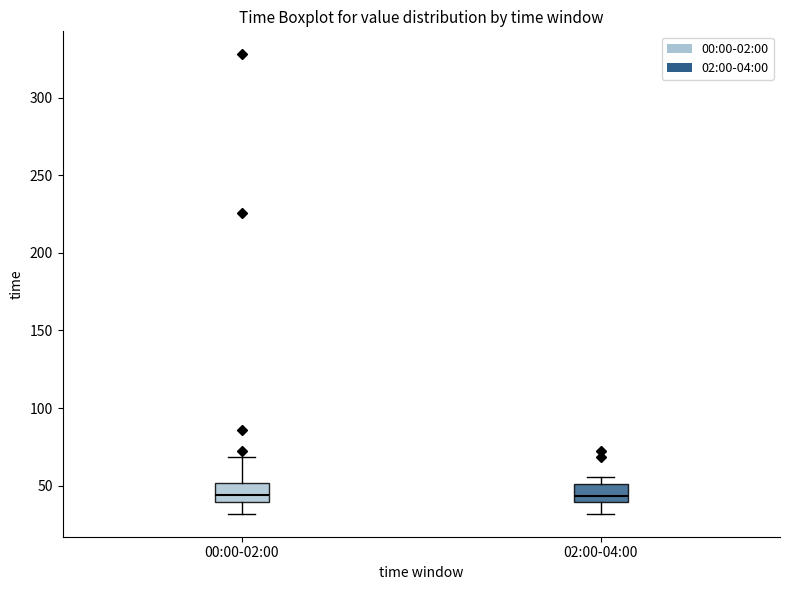

Reading left to right, transcribe this box plot: for each box, give where its median line is, the range the box spans, and where its two whiskers end, as read against the y-axis. The values are not printed on the chart, so give them approximately, as read against the axis.

00:00-02:00: median 45, box 40 to 50, whiskers 30 to 70
02:00-04:00: median 45, box 40 to 50, whiskers 30 to 55